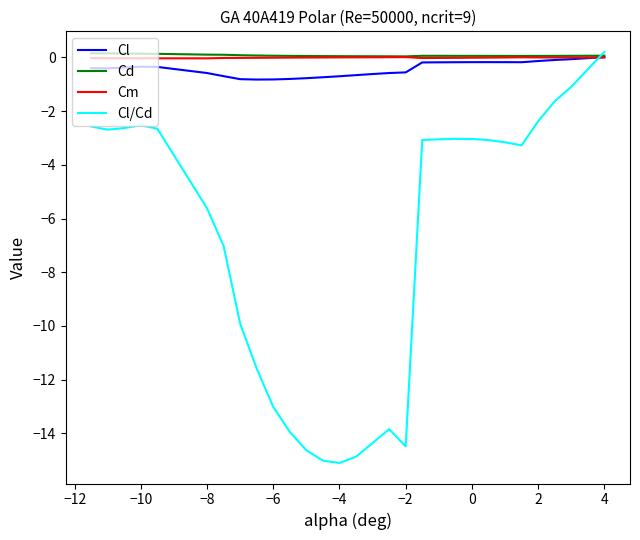

Which series has the largest range (max minus min)?

Cl/Cd